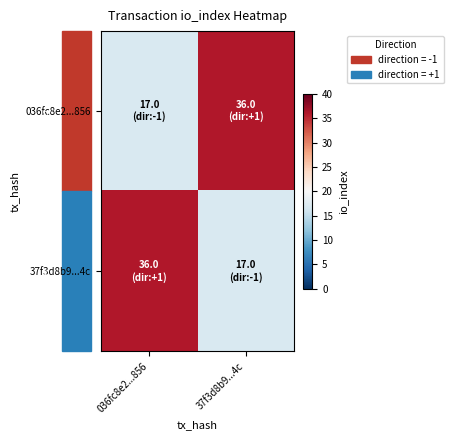

How many distinct data groups are displayed?

2